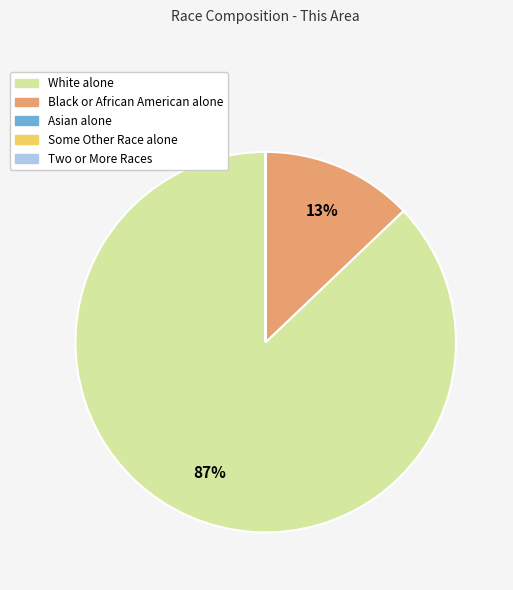

What is the largest slice in the pie chart?

White alone